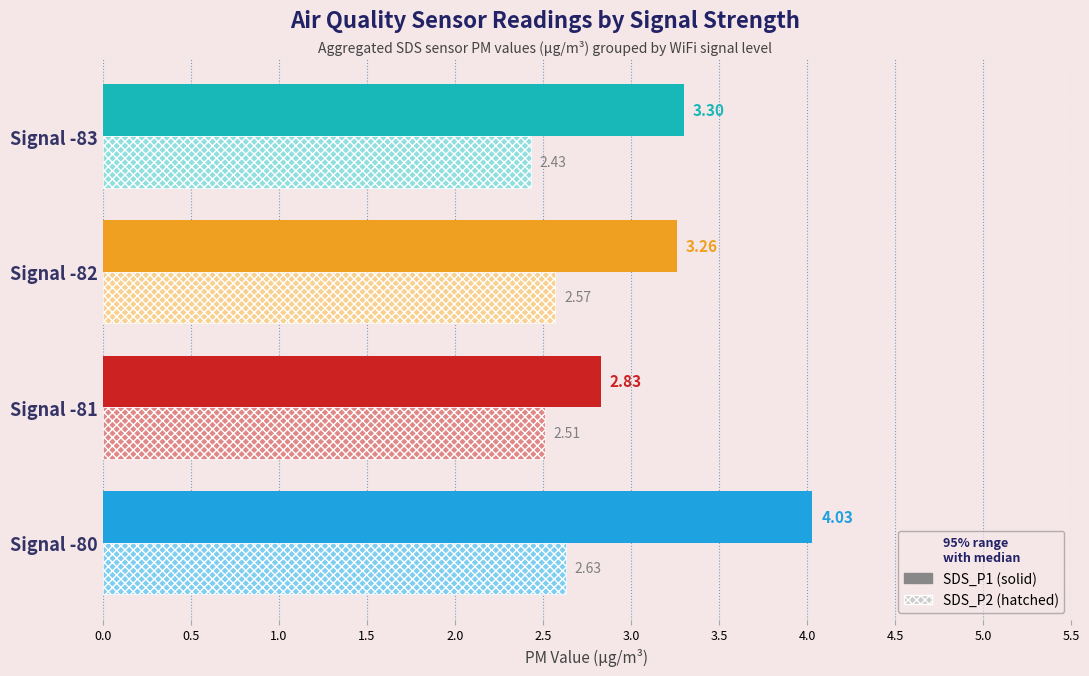

What is the spread (max minus min) of values at Signal -83?

0.9